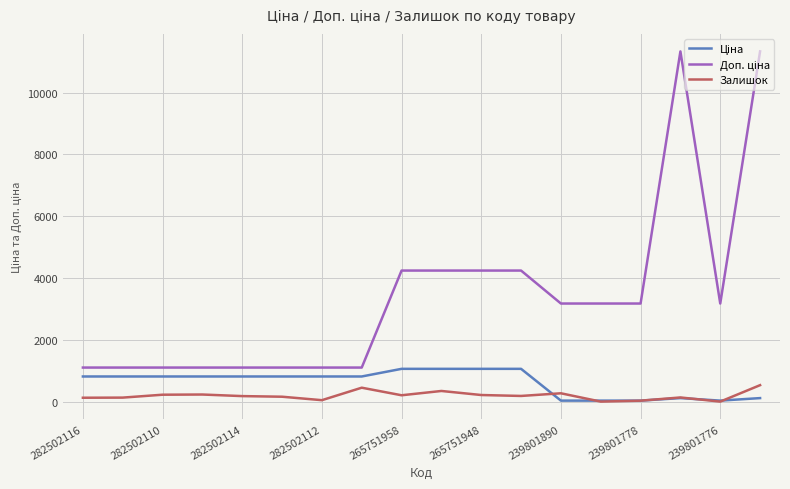

What is the maximum value shown in the chart?

11334.0